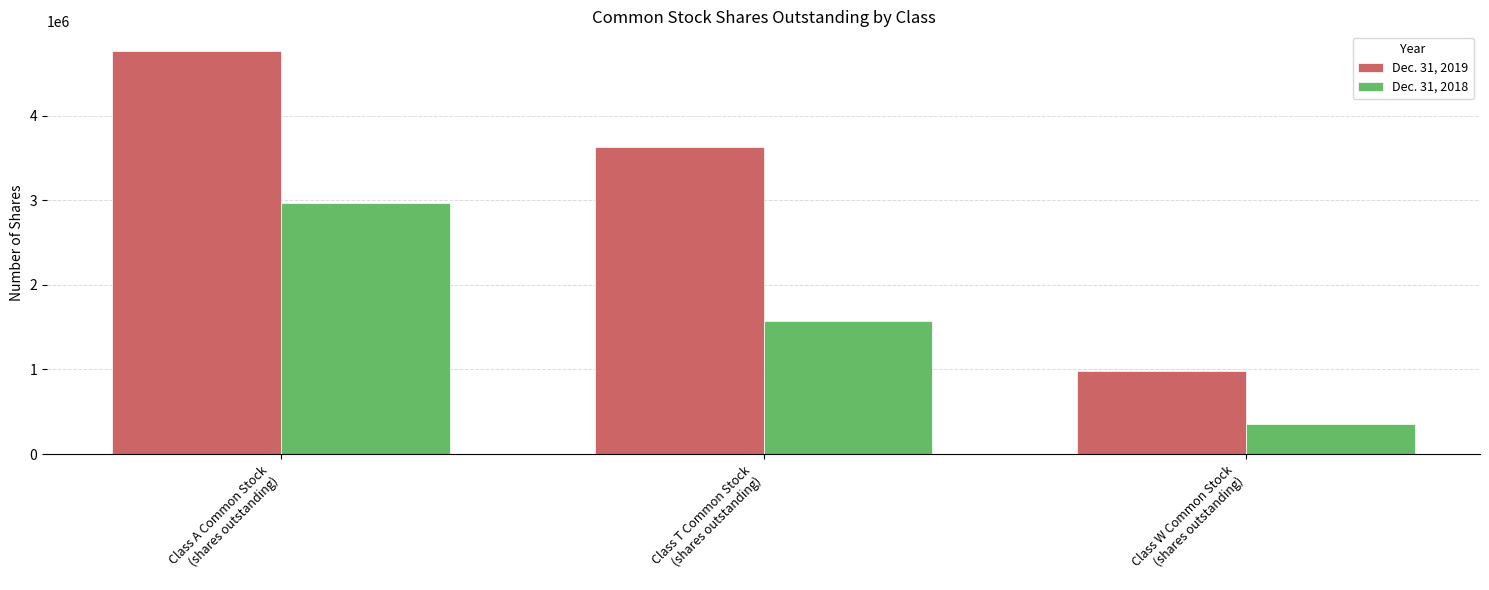

What is the sum of the Dec. 31, 2019 values at Class T Common Stock
(shares outstanding) and Class W Common Stock
(shares outstanding)?

4605697